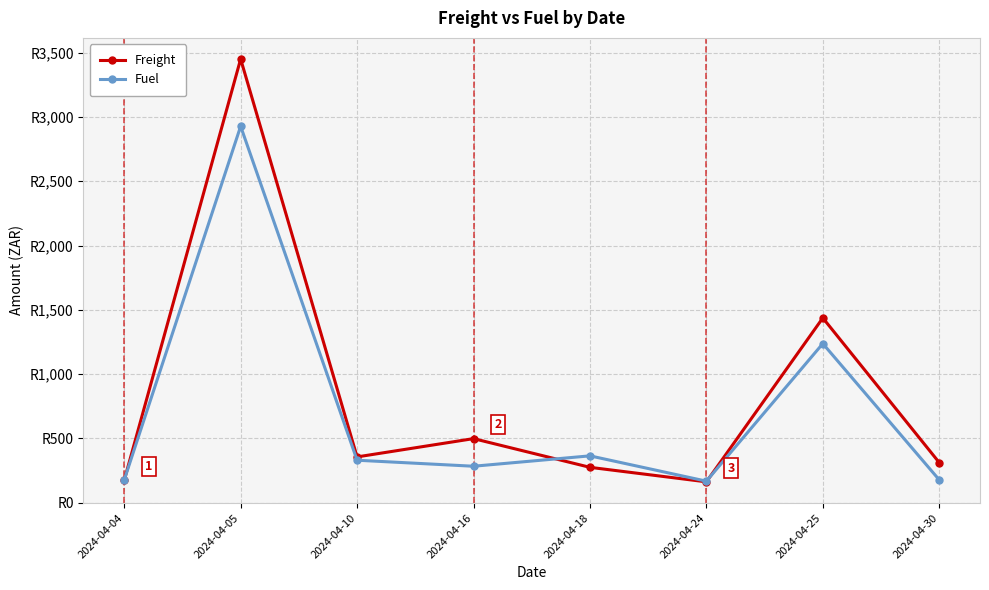

Between which two adjacent categories do Freight and Fuel first intersect?

2024-04-04 and 2024-04-05